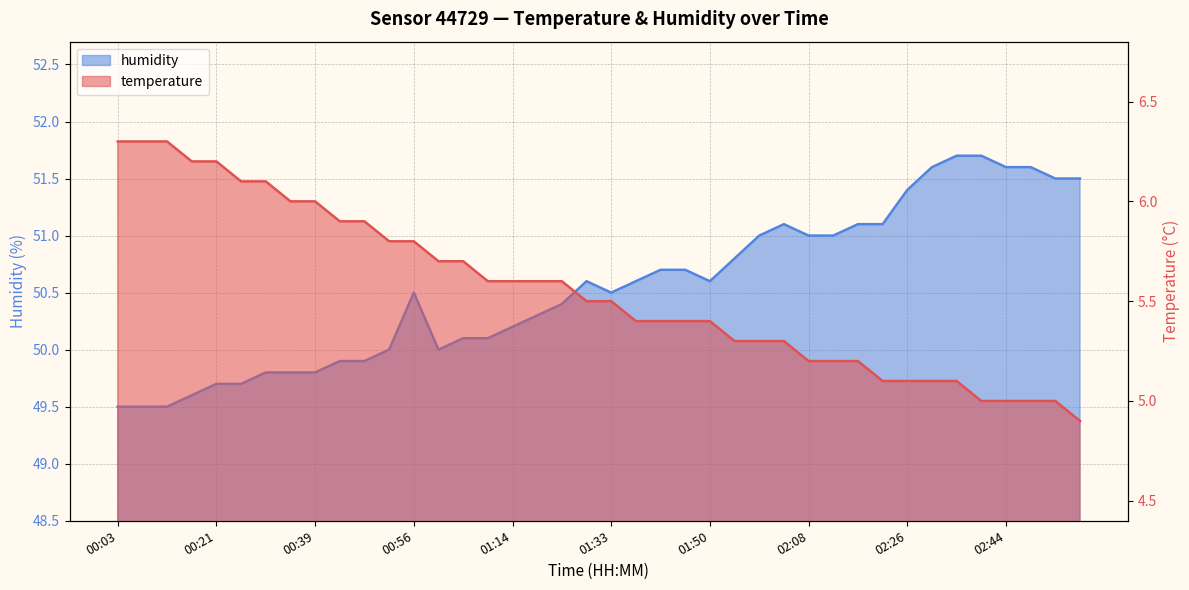

List the labels in order of temperature value, largest first.

00:03, 00:08, 00:12, 00:17, 00:21, 00:25, 00:30, 00:34, 00:39, 00:43, 00:48, 00:52, 00:56, 01:01, 01:05, 01:10, 01:14, 01:19, 01:24, 01:28, 01:33, 01:37, 01:41, 01:46, 01:50, 01:55, 01:59, 02:04, 02:08, 02:13, 02:17, 02:21, 02:26, 02:30, 02:35, 02:39, 02:44, 02:48, 02:53, 02:57